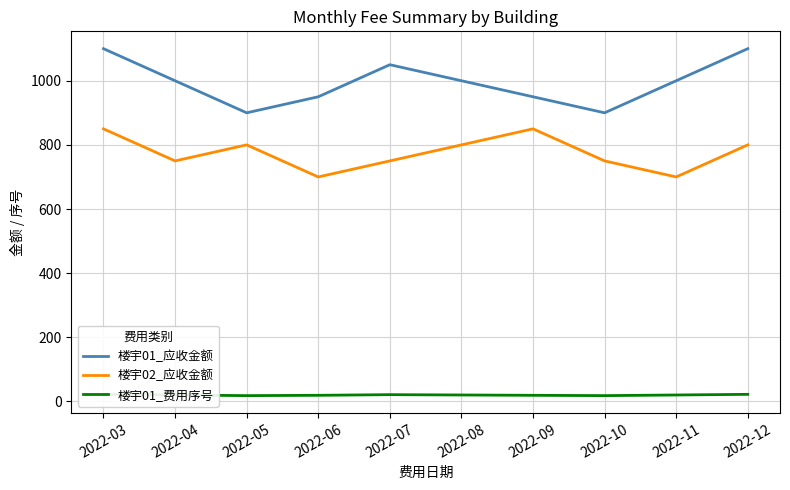

What is the sum of the 楼宇01_费用序号 values at 2022-06 and 2022-05?

37